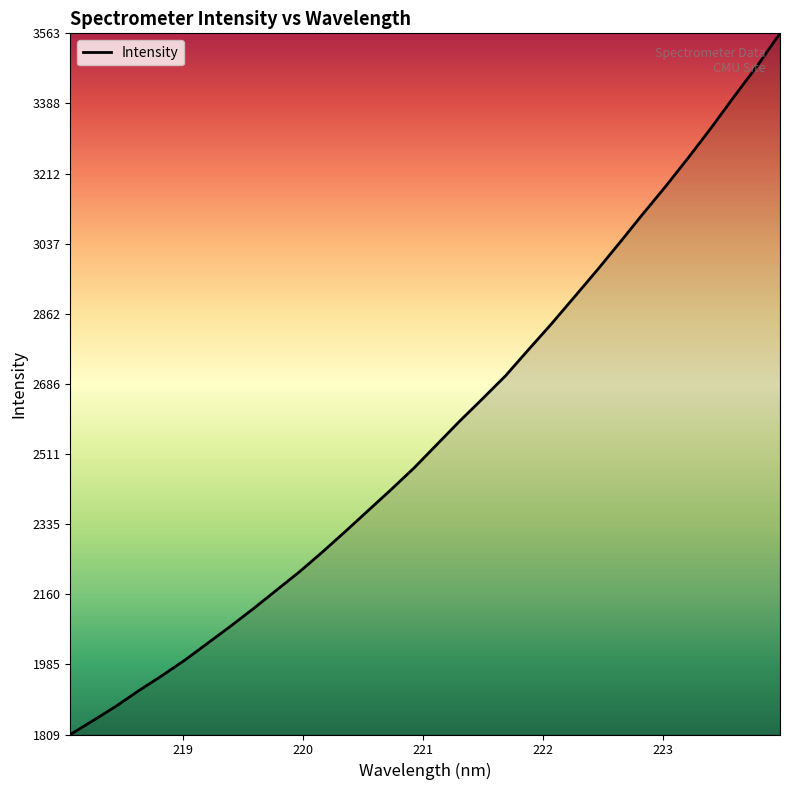

What is the minimum value shown in the chart?

1809.9